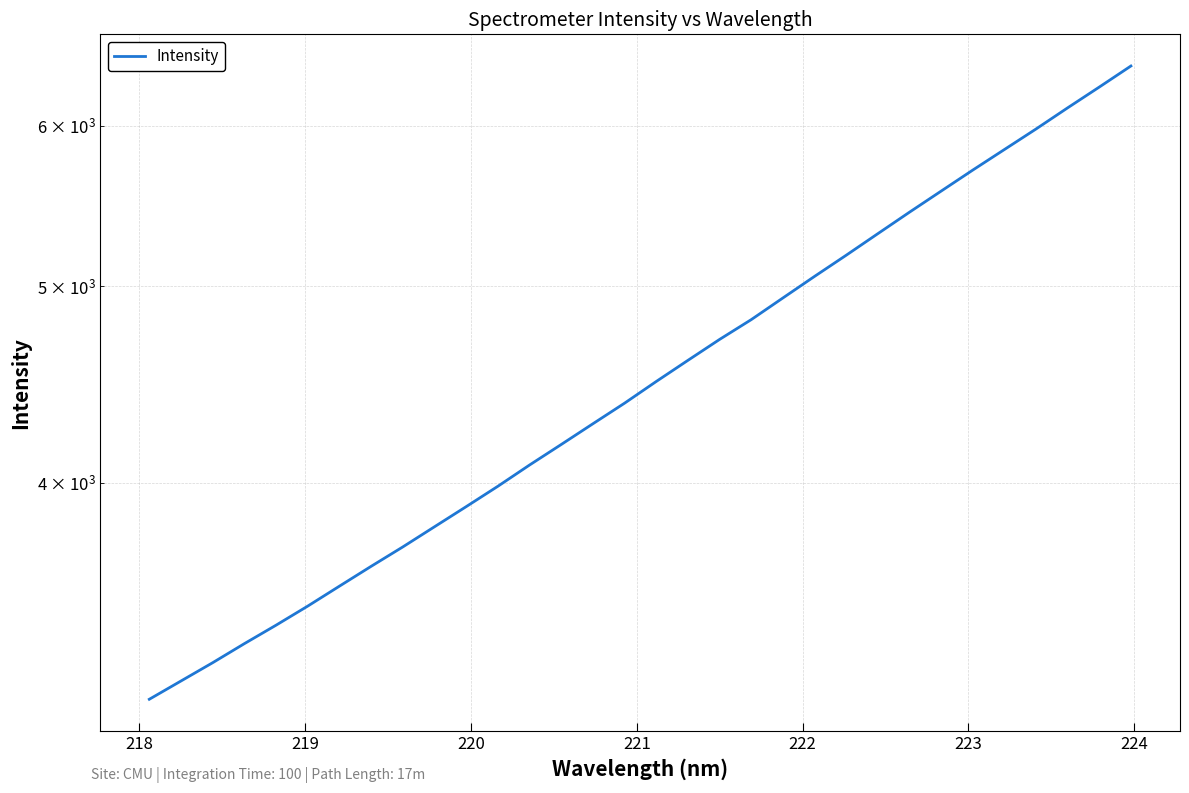

Reading left to right, extract all data points from this chart.

3128.2	3193.9	3260.9	3332.2	3402.8	3477.4	3557.0	3637.9	3719.0	3805.1	3893.0	3984.1	4081.3	4177.5	4277.0	4378.2	4487.2	4596.1	4706.6	4813.6	4933.4	5055.8	5178.7	5307.0	5438.0	5569.6	5704.2	5838.9	5976.7	6122.0	6268.0	6419.6